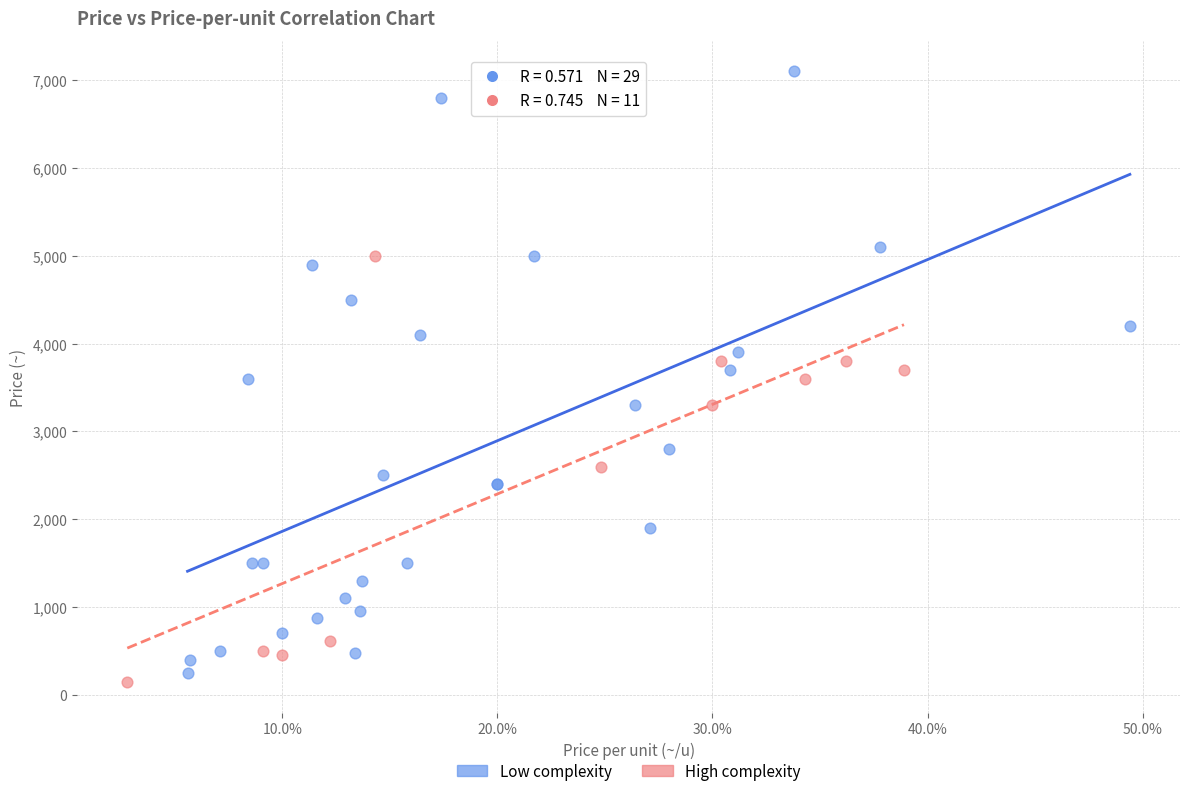

What are all the series names shown in the legend?

Low complexity, High complexity